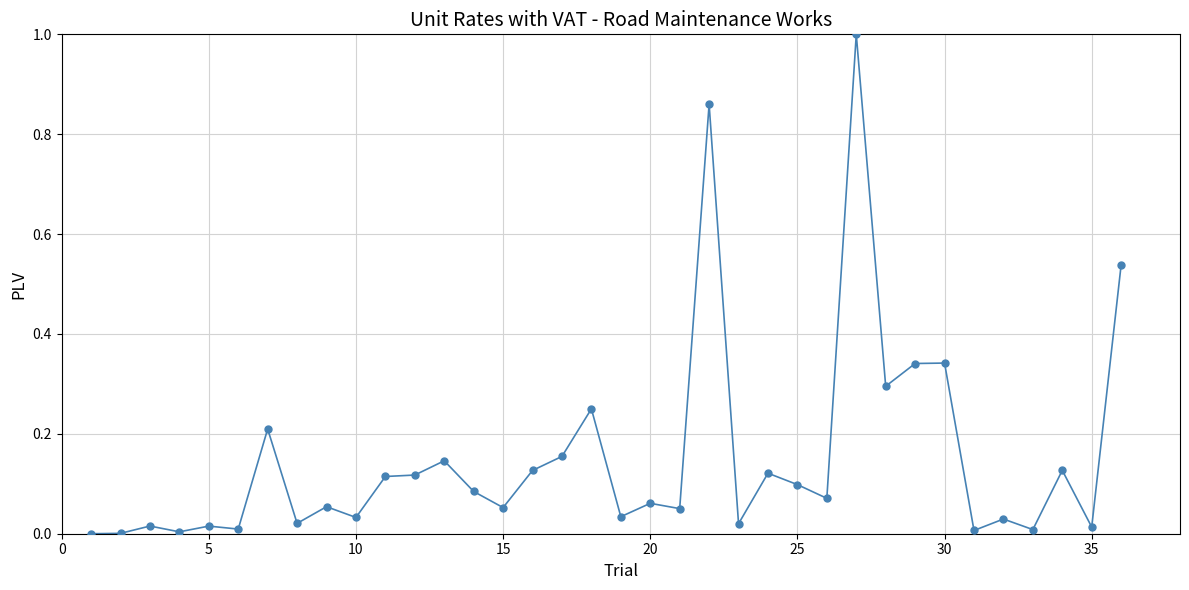

What is the maximum value shown in the chart?

1.0